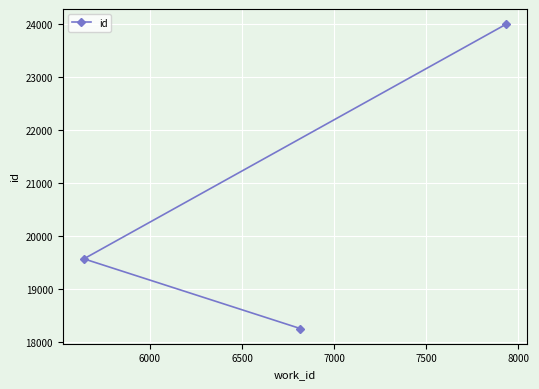

How many categories are shown in the chart?

3